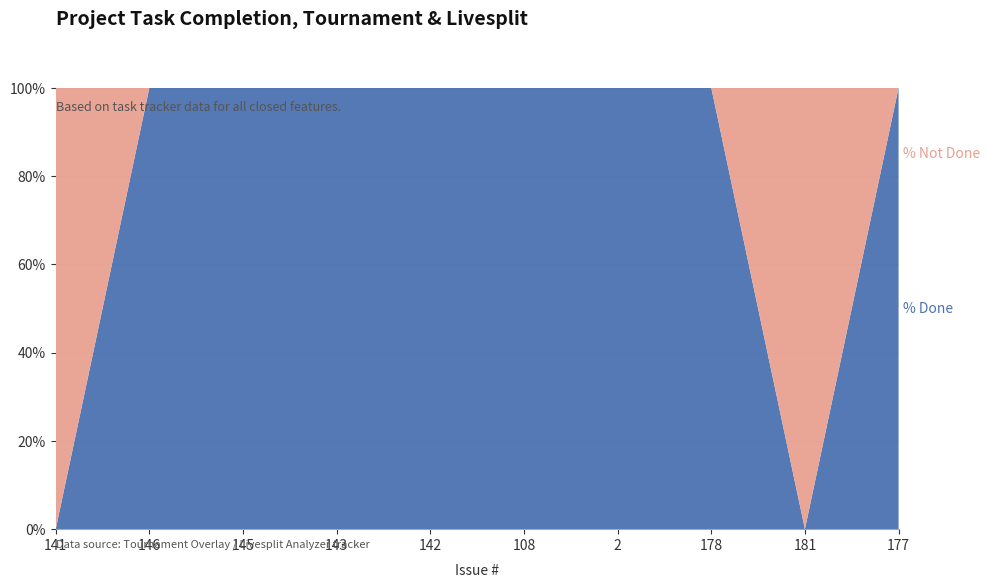

Reading right to left, what are all the values shown in this chart?

% Done: 100	0	100	100	100	100	100	100	100	0
% Not Done: 0	100	0	0	0	0	0	0	0	100